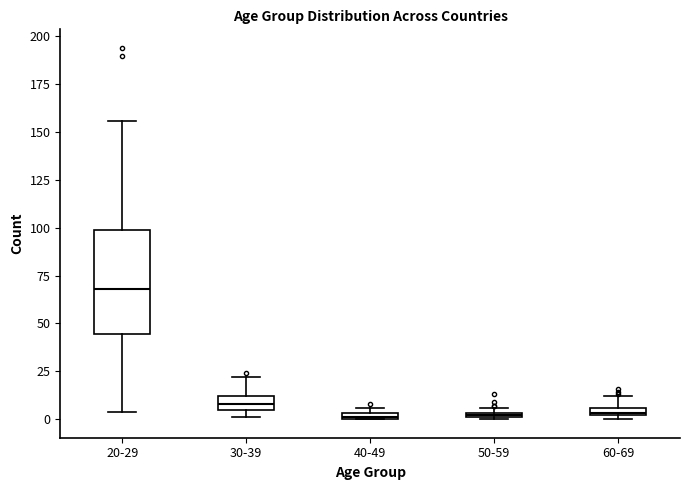

Where is the upper edge of the box for 20-29 on the y-axis? The values are not printed on the chart, so give them approximately, as read against the axis.

100